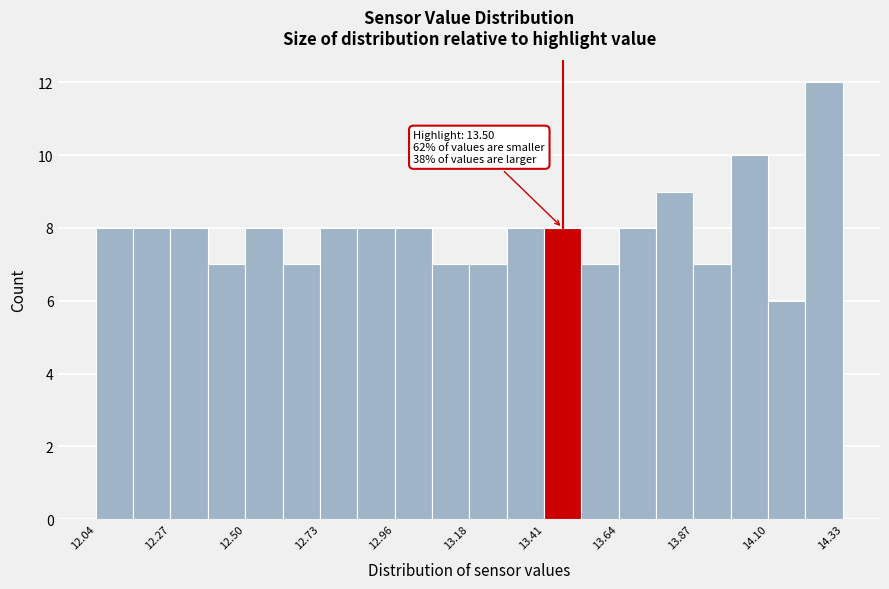

Around what value on the x-axis is the tallest bar? Give the approximate position of its centre, as read against the axis.

14.25